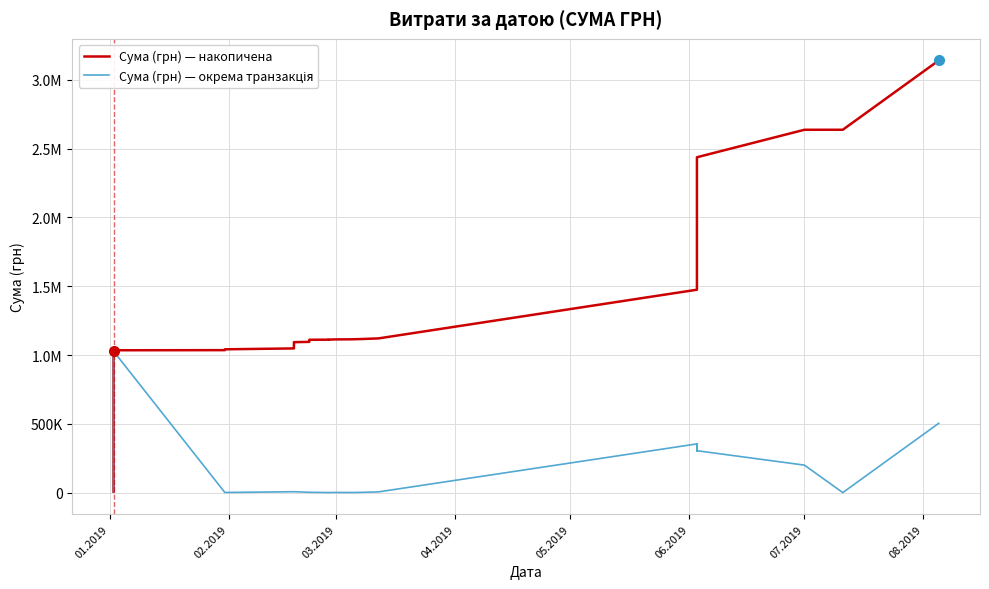

The Сума (грн) — окрема транзакція series shows 199751.2 at 07.2019. True or false?

True